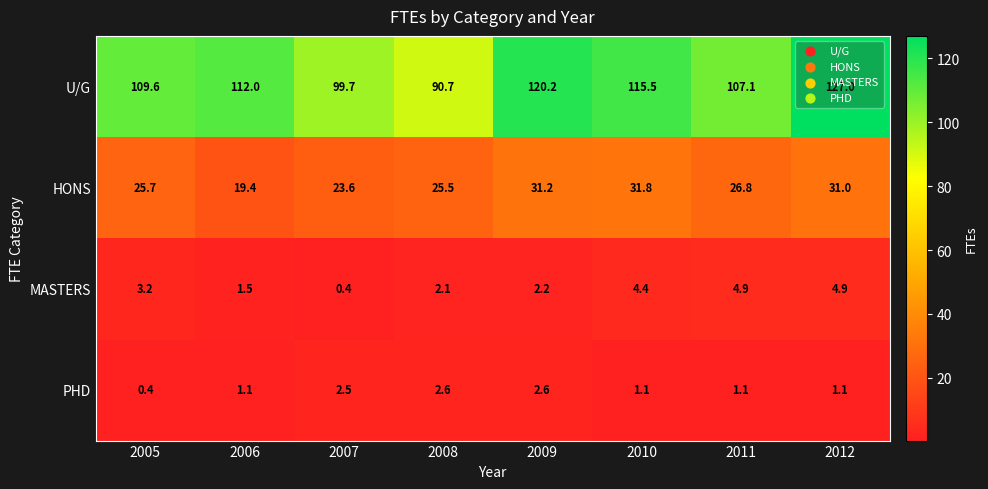

What is the sum of all HONS values?

215.0